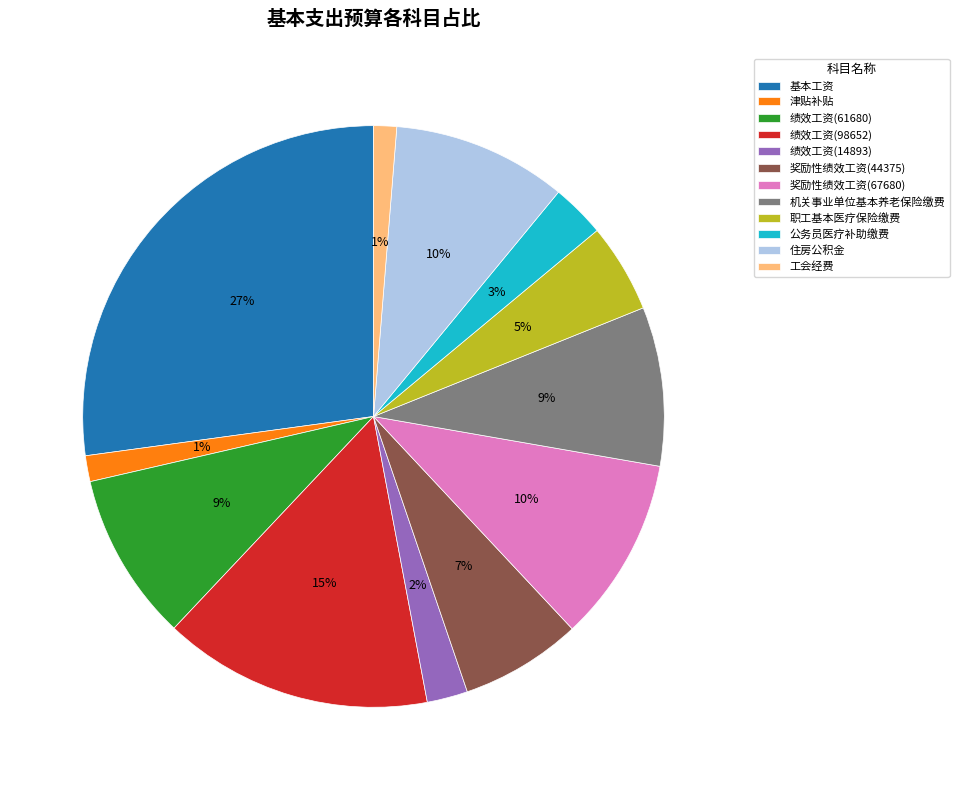

Which slice is the largest?

基本工资